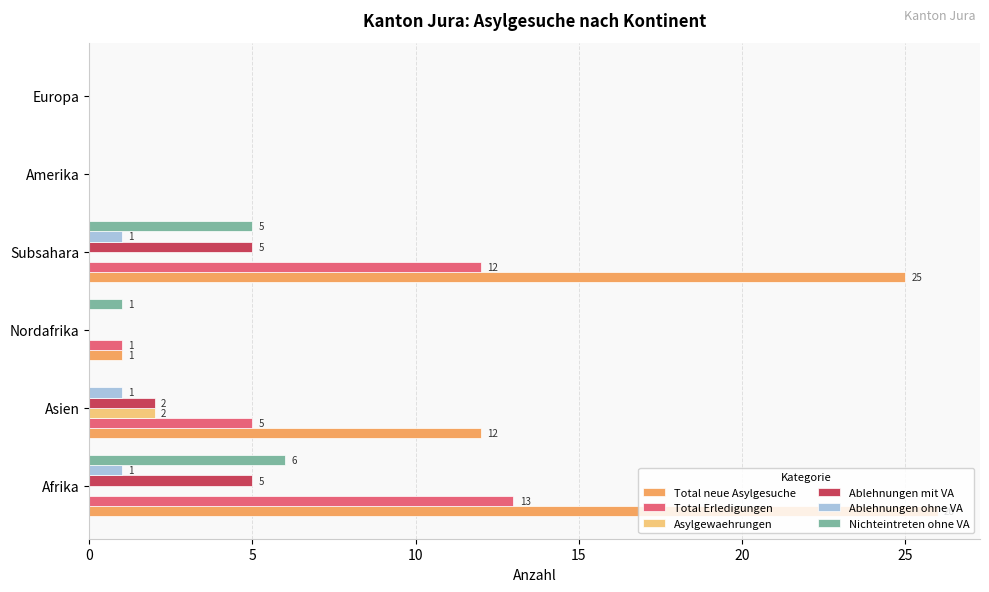

What is the sum of the Total neue Asylgesuche values at Subsahara and Amerika?

25